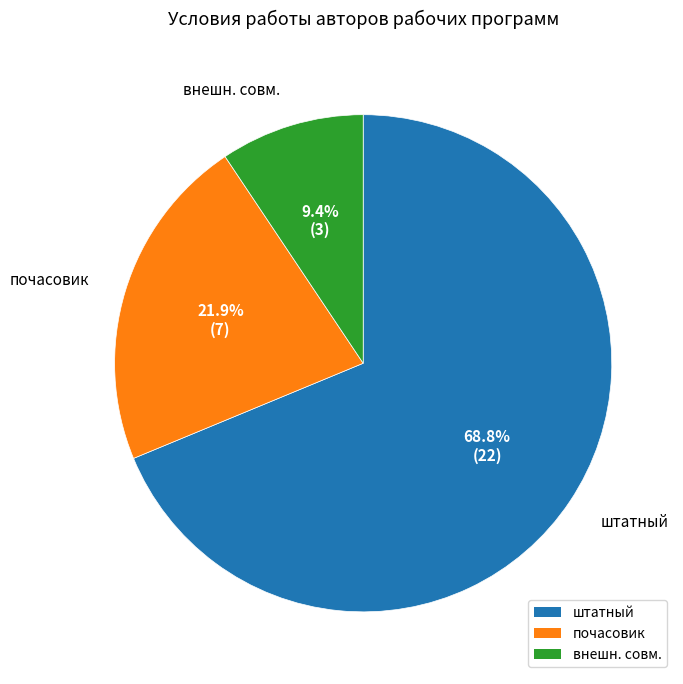

Approximately how many times larger is the value at штатный compared to почасовик?

3.1